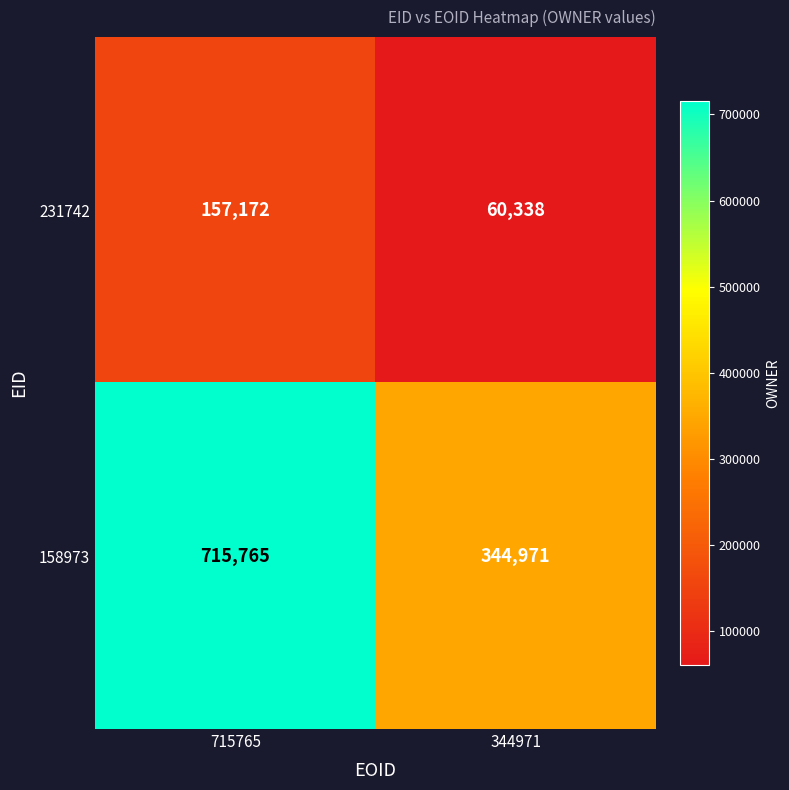

What is the average value of the 231742 series?

108755